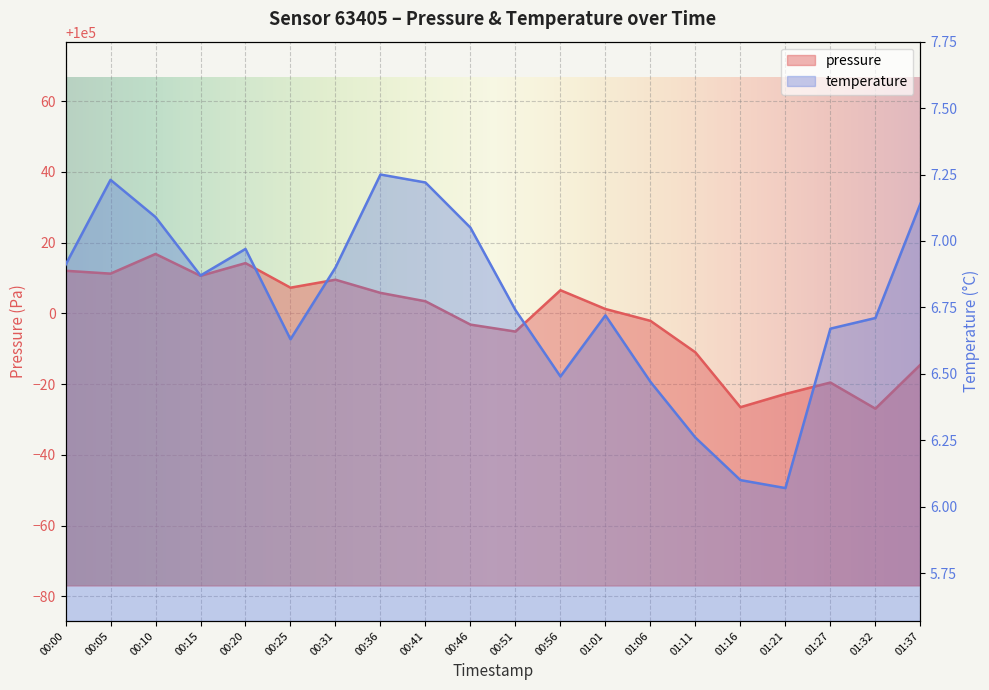

Reading right to left, transcribe all the data shown in this chart.

pressure: 99985.5	99973.1	99980.5	99977.2	99973.5	99989.0	99997.9	100001.2	100006.6	99994.9	99996.8	100003.4	100005.8	100009.5	100007.3	100014.2	100010.6	100016.8	100011.2	100012.1
temperature: 7.1	6.7	6.7	6.1	6.1	6.3	6.5	6.7	6.5	6.7	7.0	7.2	7.2	6.9	6.6	7.0	6.9	7.1	7.2	6.9